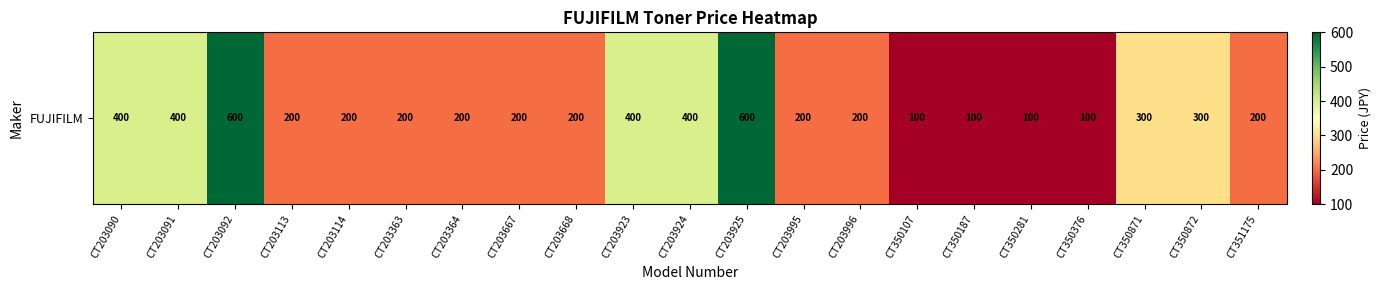

The chart shows a value of 300 at CT350872. True or false?

True